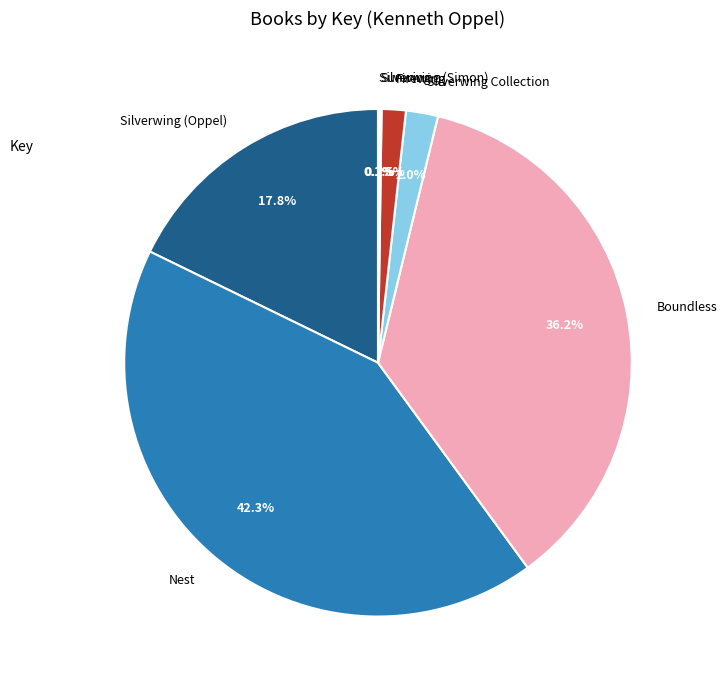

Does Silverwing (Oppel) account for over 50% of the chart?

No